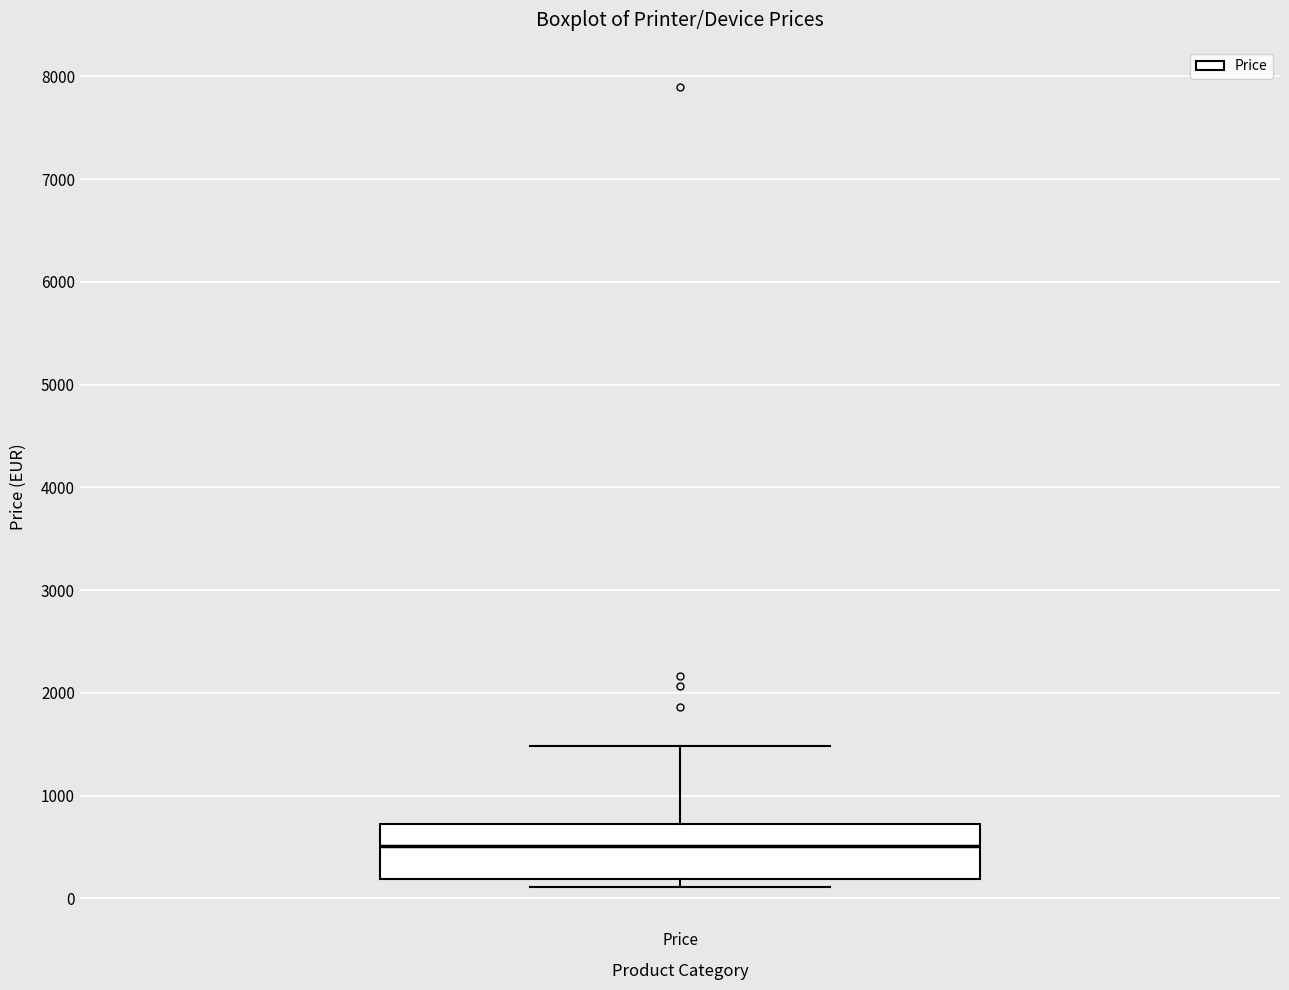

Read this box plot against the y-axis: the position of the median line, the range covered by the box, and the ends of both whiskers. The values are not printed on the chart, so give them approximately, as read against the axis.

median 500, box 200 to 700, whiskers 100 to 1500